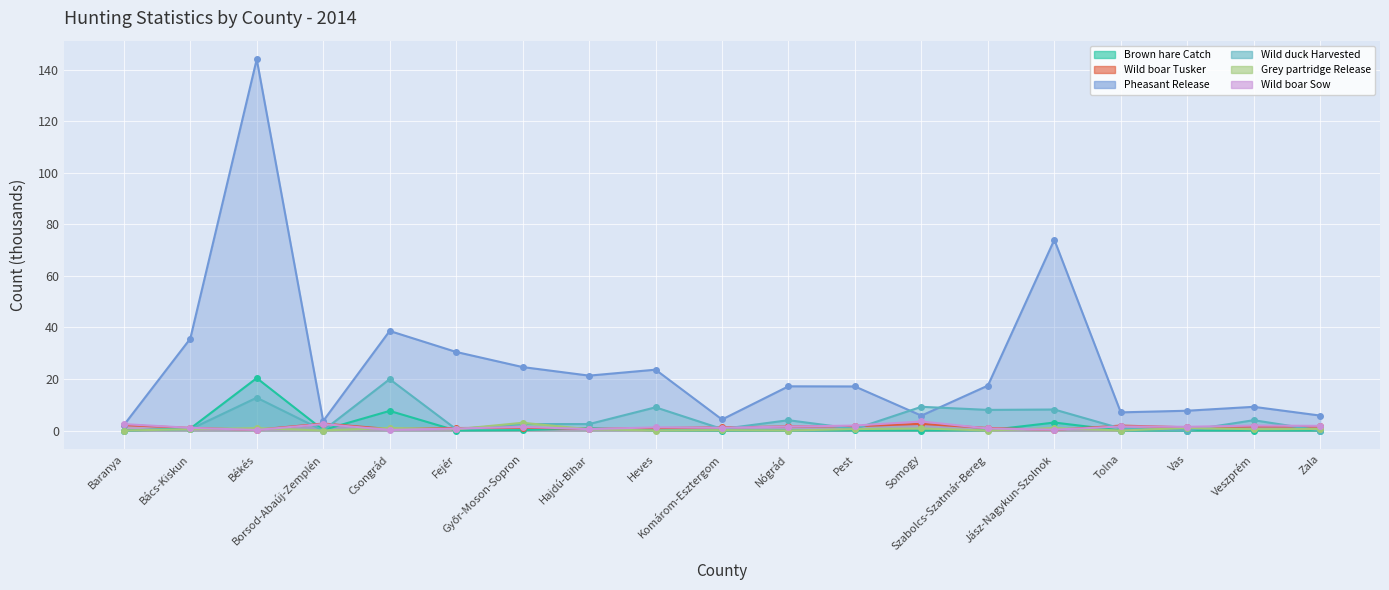

What is the value of the Wild duck Harvested point at the 7th from the left?

2.5